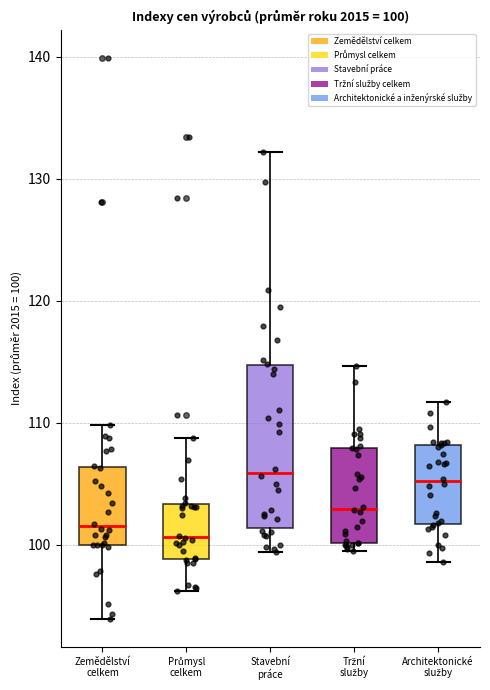

Which box is the tallest, from its lower edge to its upper edge?

Stavební práce